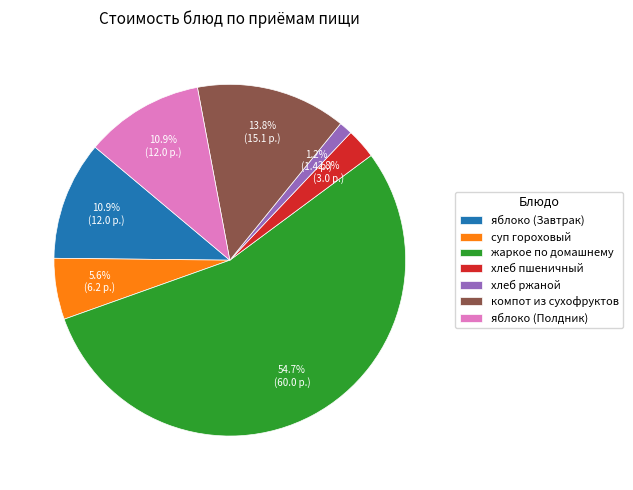

What percentage is the хлеб пшеничный slice, to the nearest percent?

3%